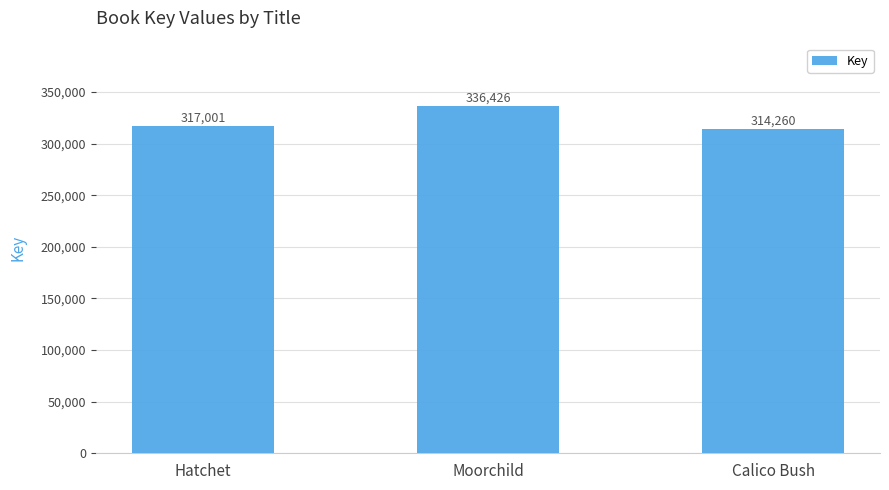

At which category does the chart reach its peak across all series?

Moorchild